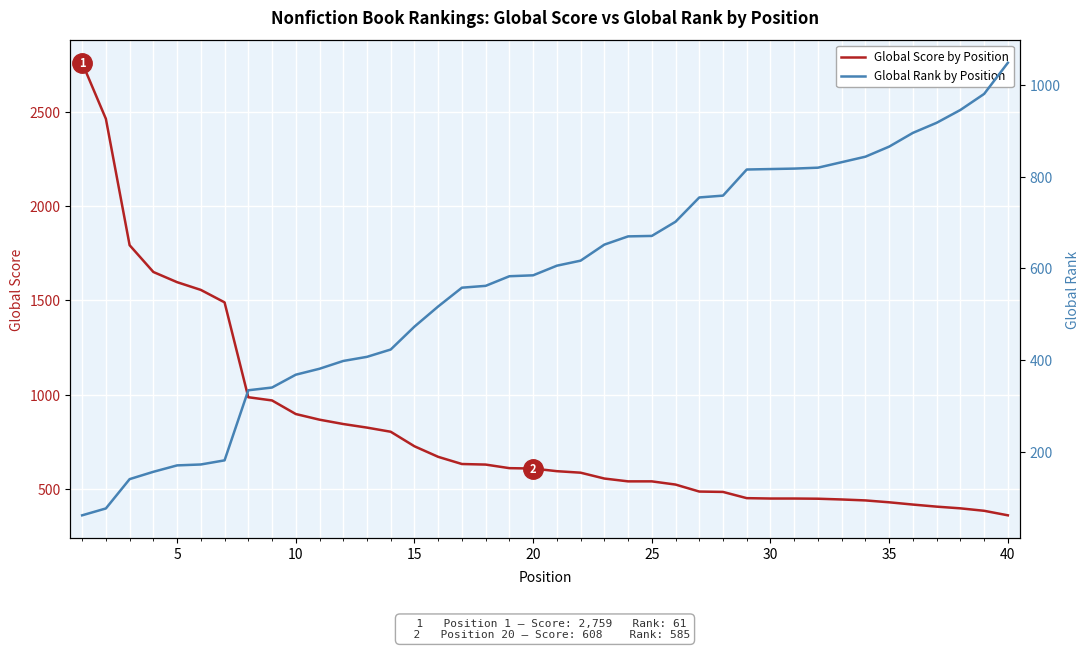

True or false: Global Score by Position has more than 2 interior local peaks.

False